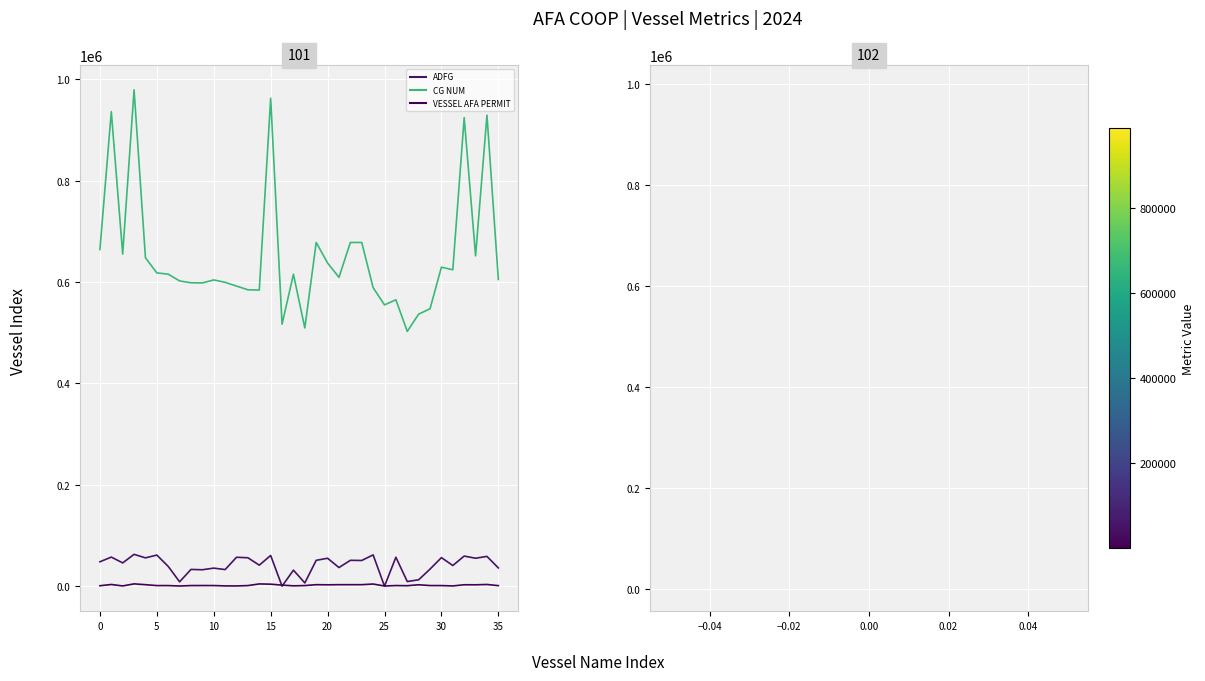

True or false: CG NUM and ADFG cross at least once.

False